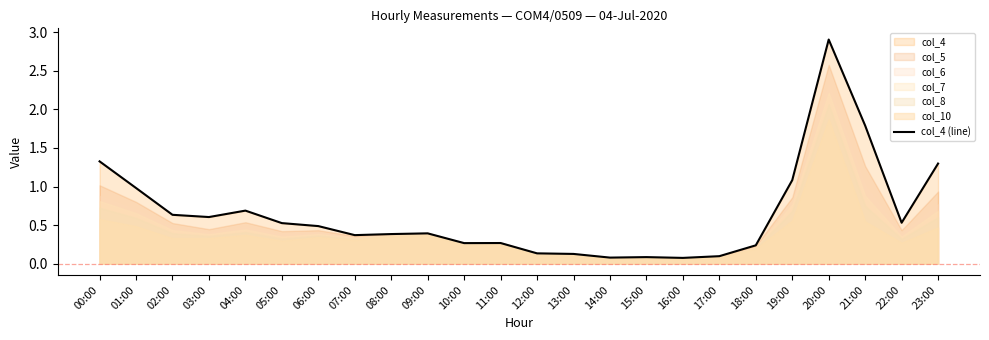

Rank the categories by value from highest to lowest.

20:00, 21:00, 00:00, 23:00, 19:00, 01:00, 04:00, 02:00, 03:00, 22:00, 05:00, 06:00, 09:00, 08:00, 07:00, 11:00, 10:00, 18:00, 12:00, 13:00, 17:00, 15:00, 14:00, 16:00